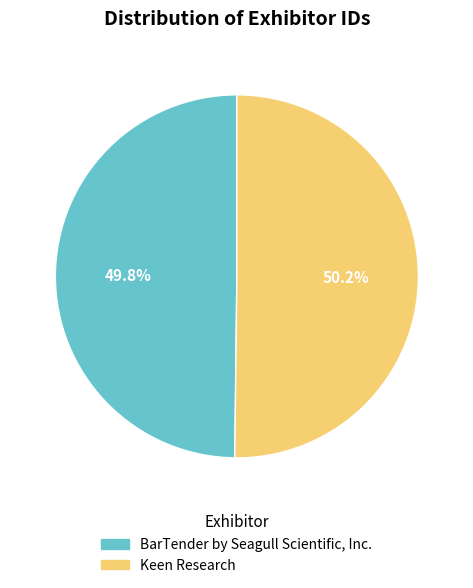

What percentage do Keen Research and BarTender by Seagull Scientific, Inc. together represent?

100.0%